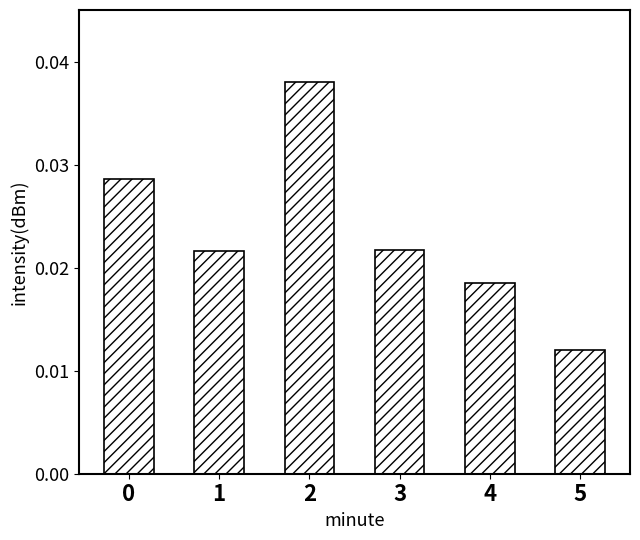

The value at 2 is 0.1. True or false?

False